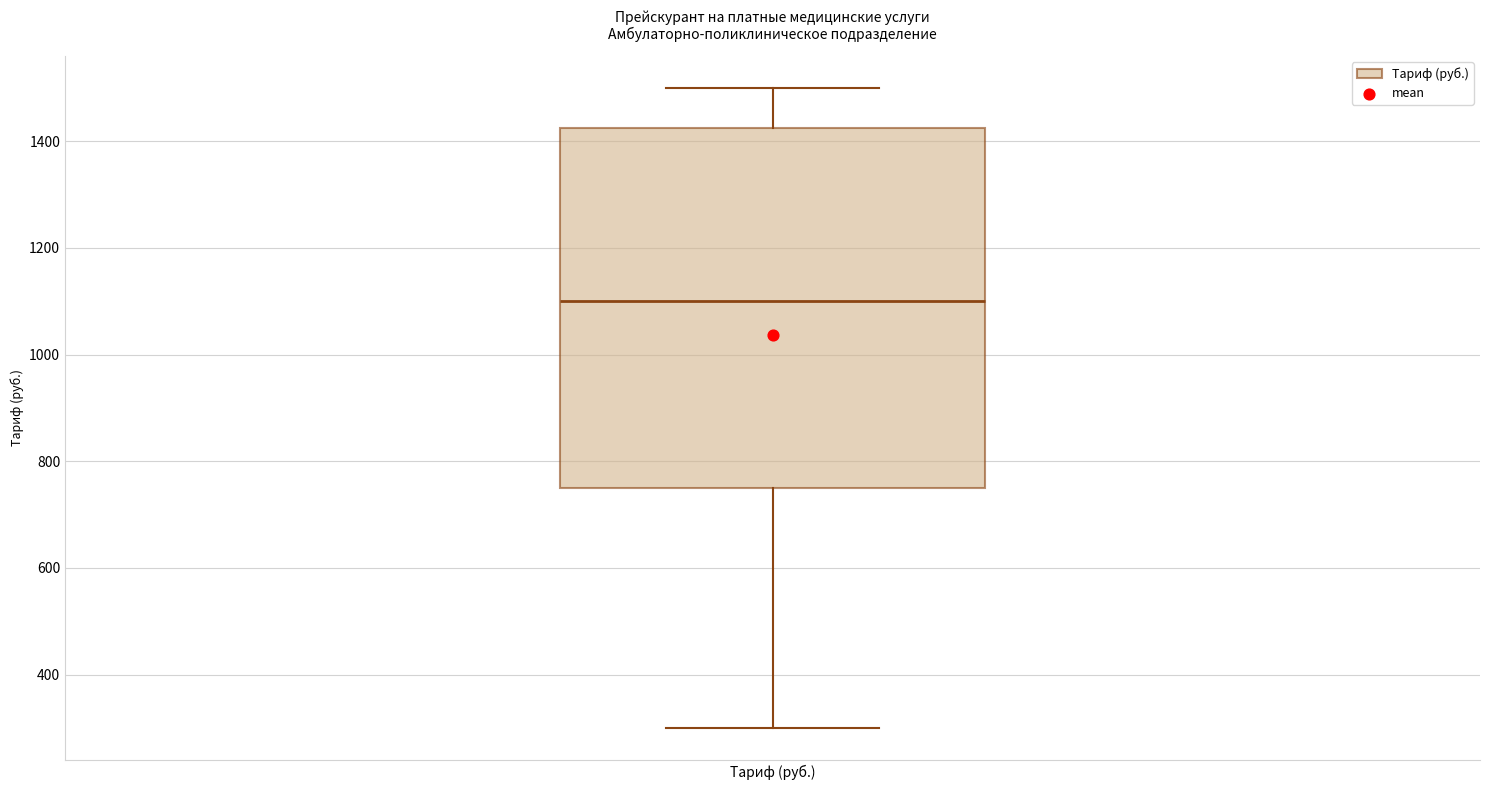

Transcribe this box plot: give where the median line is, the range the box spans, and where the two whiskers end, as read against the y-axis. The values are not printed on the chart, so give them approximately, as read against the axis.

median 1100, box 760 to 1420, whiskers 300 to 1500